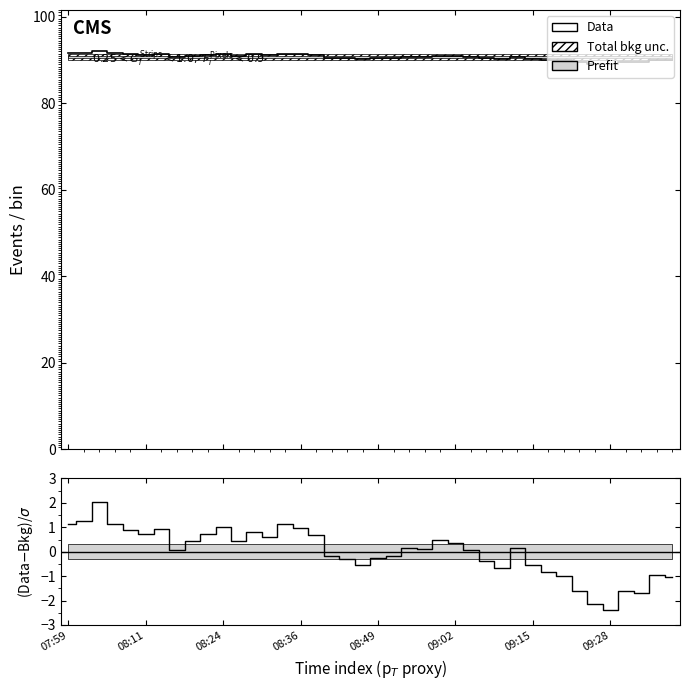

The (Data-Bkg)/σ series shows 0.0 at 09:28. True or false?

False